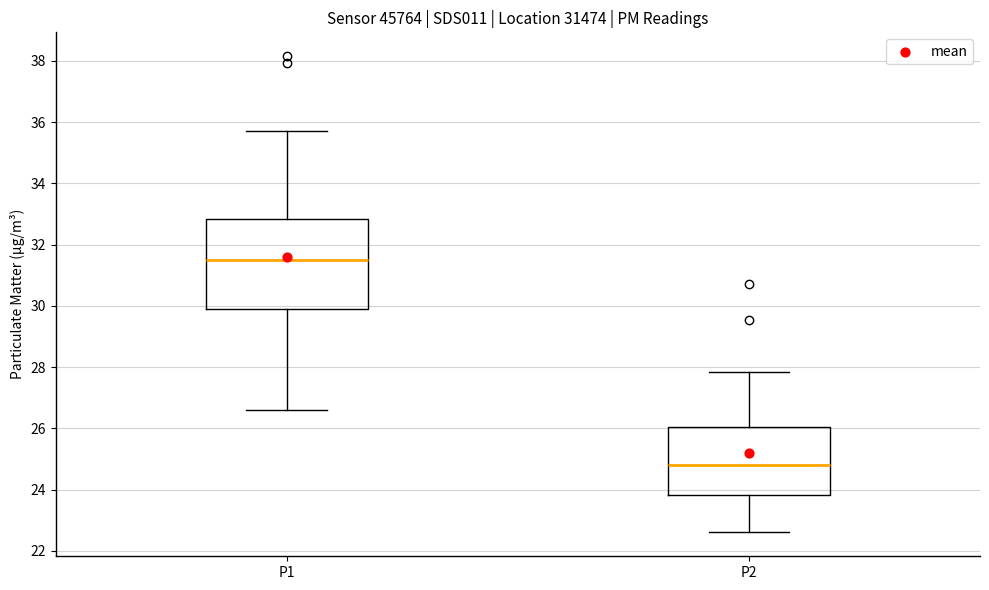

Which box is the tallest, from its lower edge to its upper edge?

P1